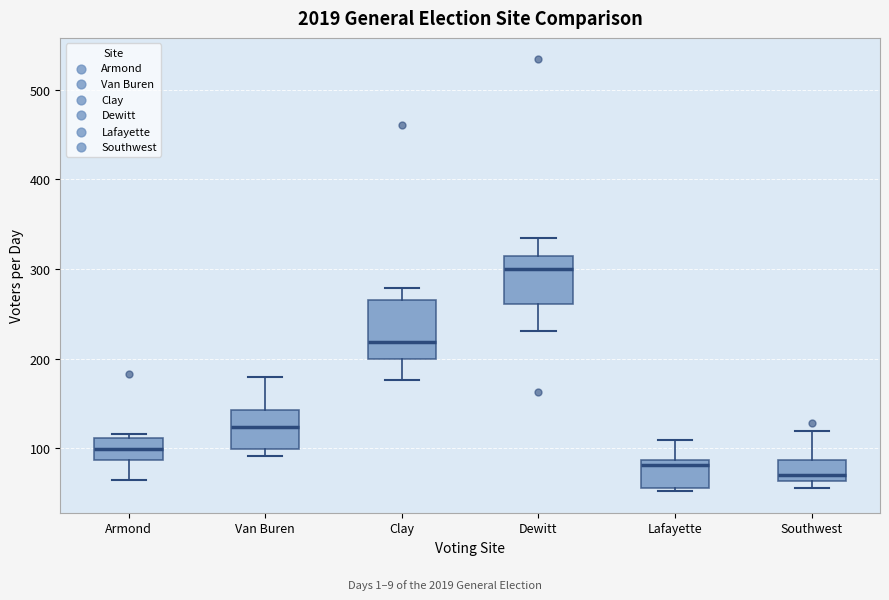

Reading left to right, transcribe this box plot: for each box, give where its median line is, the range the box spans, and where its two whiskers end, as read against the y-axis. The values are not printed on the chart, so give them approximately, as read against the axis.

Armond: median 100, box 90 to 110, whiskers 60 to 120
Van Buren: median 120, box 100 to 140, whiskers 90 to 180
Clay: median 220, box 200 to 270, whiskers 180 to 280
Dewitt: median 300, box 260 to 320, whiskers 230 to 340
Lafayette: median 80, box 60 to 90, whiskers 50 to 110
Southwest: median 70, box 60 to 90, whiskers 60 (just below the box's lower edge) to 120